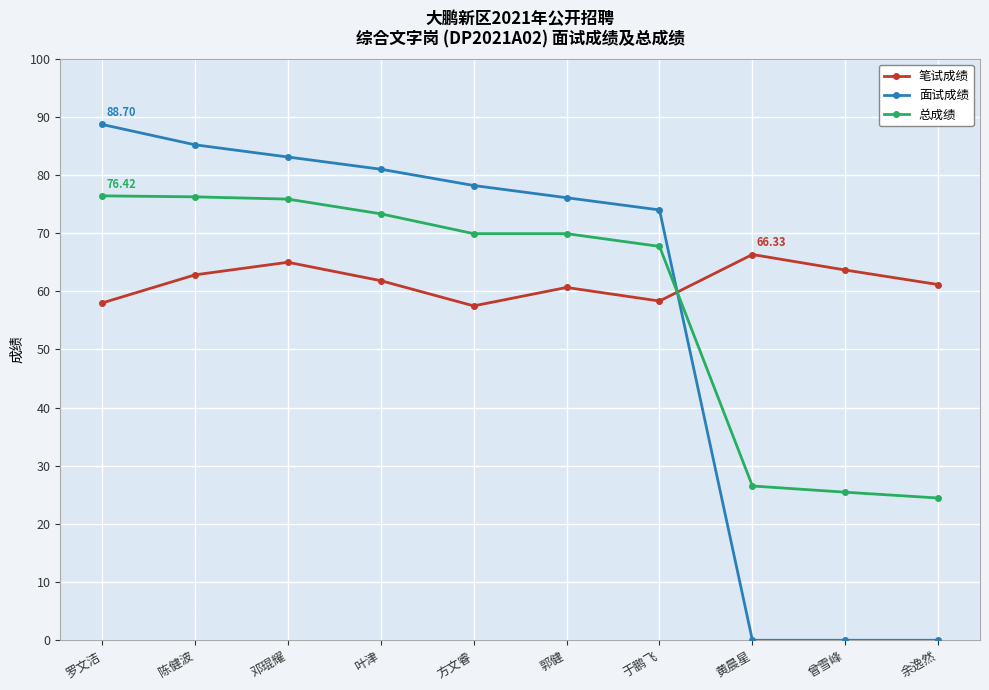

Does the chart have visible grid lines?

Yes